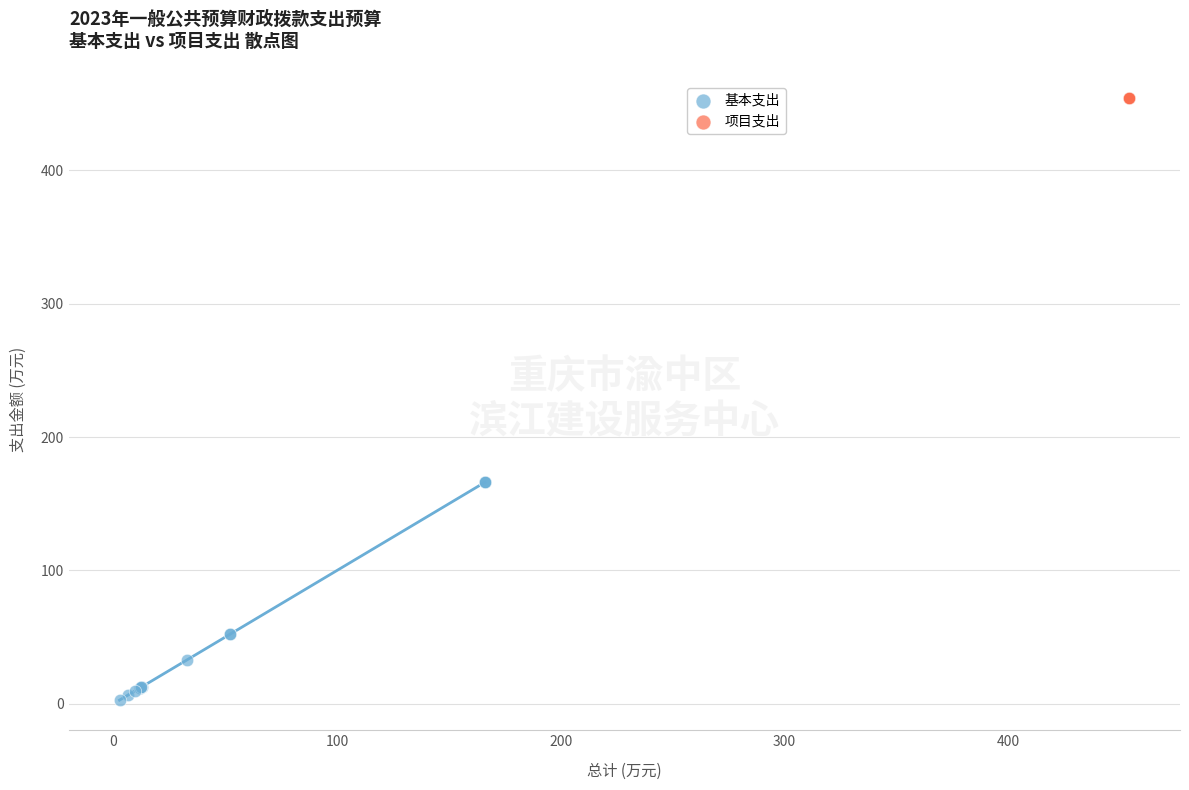

Which series reaches the maximum Y coordinate?

项目支出